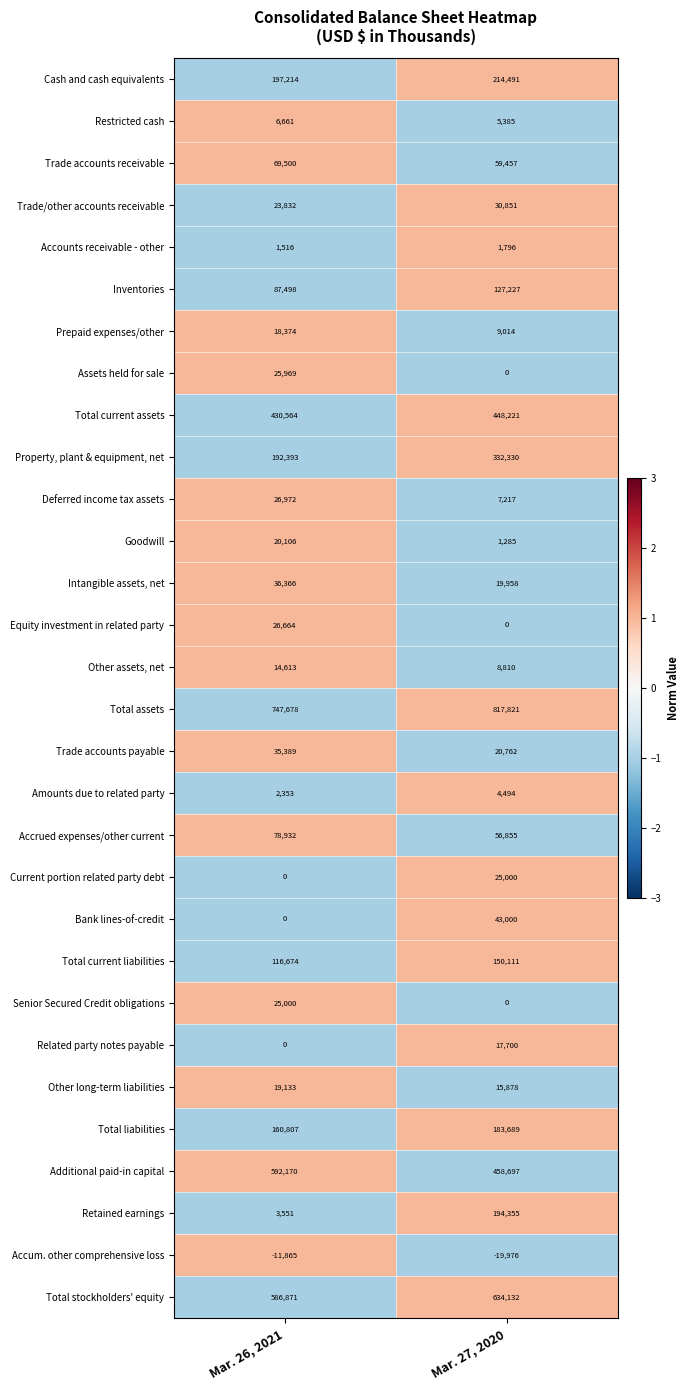

What is the minimum value shown in the chart?

-19976